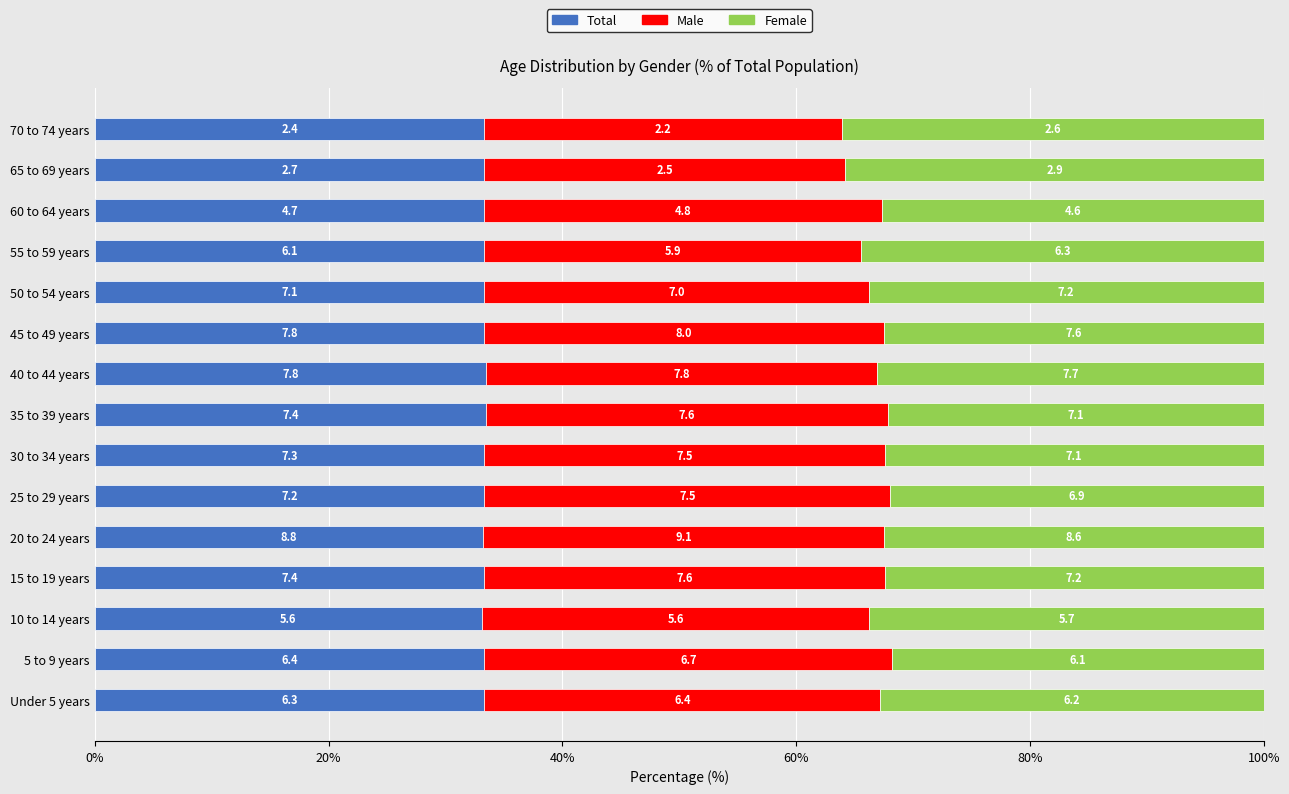

Reading left to right, list all the values displayed in this chart.

Total: 33.3	33.3	33.1	33.3	33.2	33.3	33.3	33.5	33.5	33.3	33.3	33.3	33.3	33.3	33.3
Male: 33.9	34.9	33.1	34.2	34.3	34.7	34.2	34.4	33.5	34.2	32.9	32.2	34.0	30.9	30.6
Female: 32.8	31.8	33.7	32.4	32.5	31.9	32.4	32.1	33.0	32.5	33.8	34.4	32.6	35.8	36.1